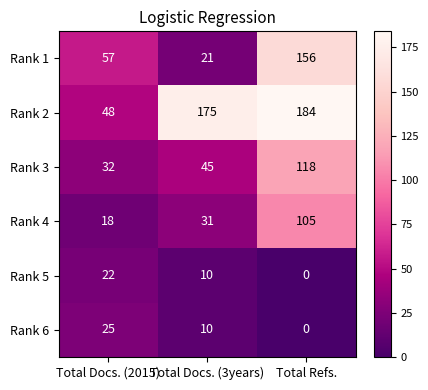

What is the spread (max minus min) of values at Total Docs. (3years)?

165